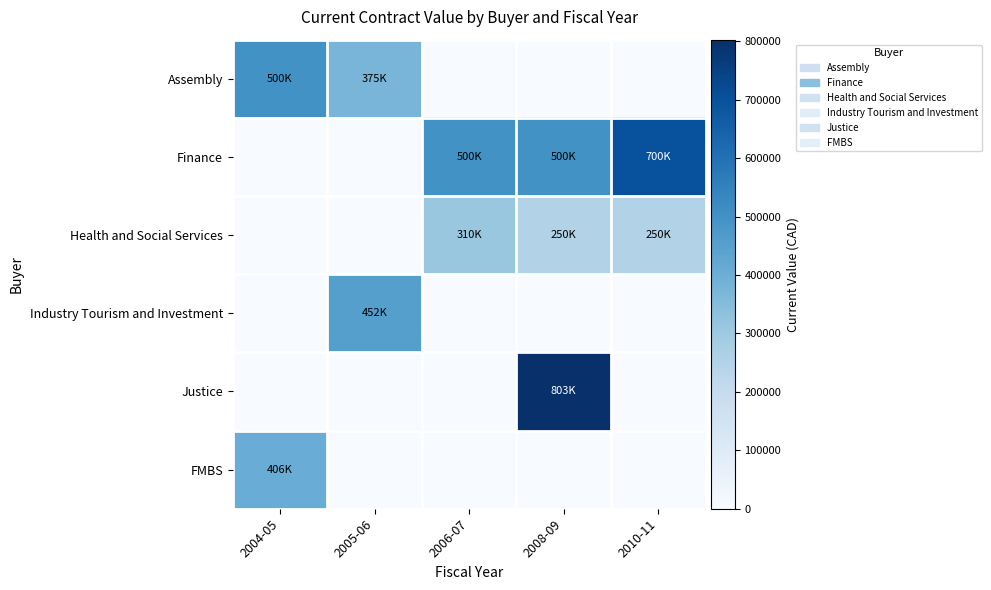

At how many categories does at least one series exceed 407198?

5